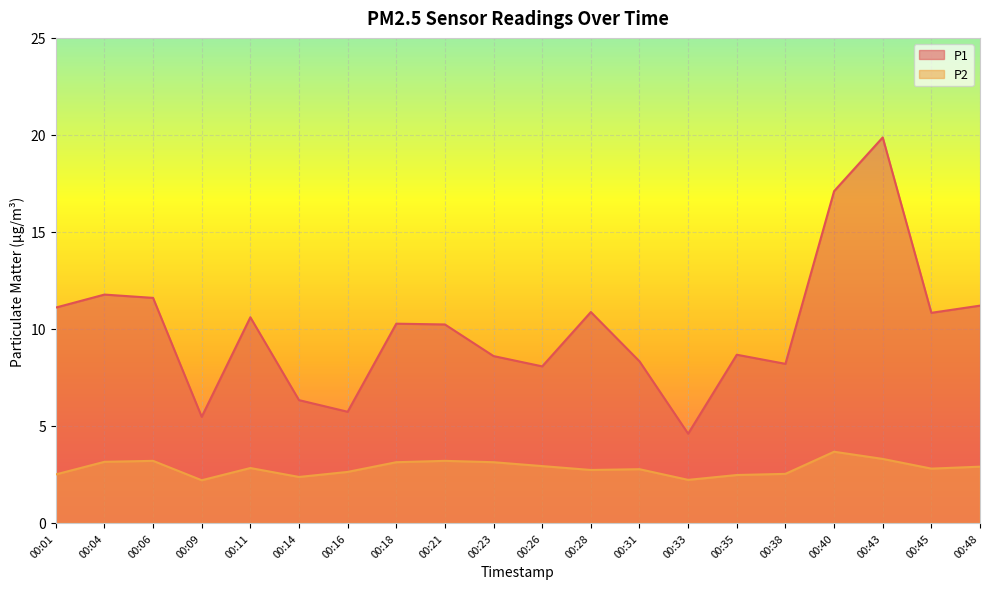

What is the sum of all P1 values?

199.4